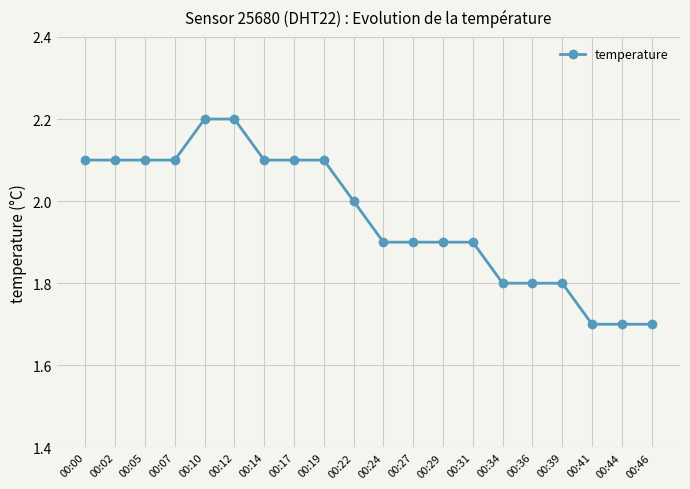

Reading right to left, what are all the values shown in this chart?

1.7	1.7	1.7	1.8	1.8	1.8	1.9	1.9	1.9	1.9	2.0	2.1	2.1	2.1	2.2	2.2	2.1	2.1	2.1	2.1